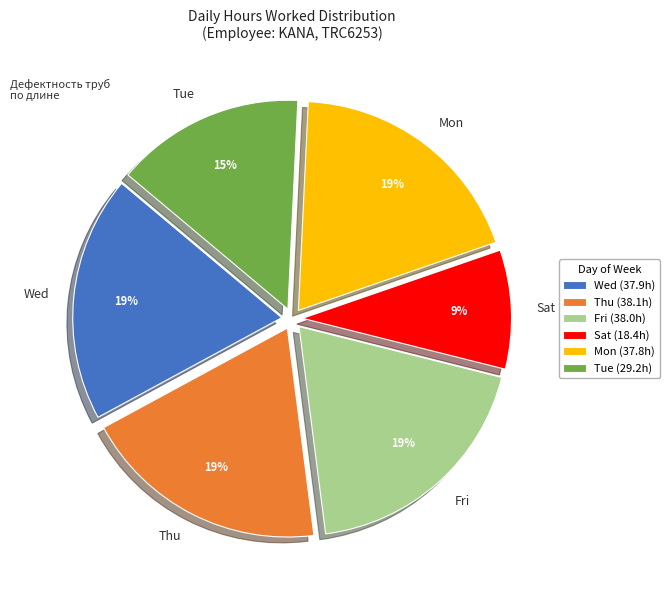

True or false: Mon accounts for 19% of the total.

True